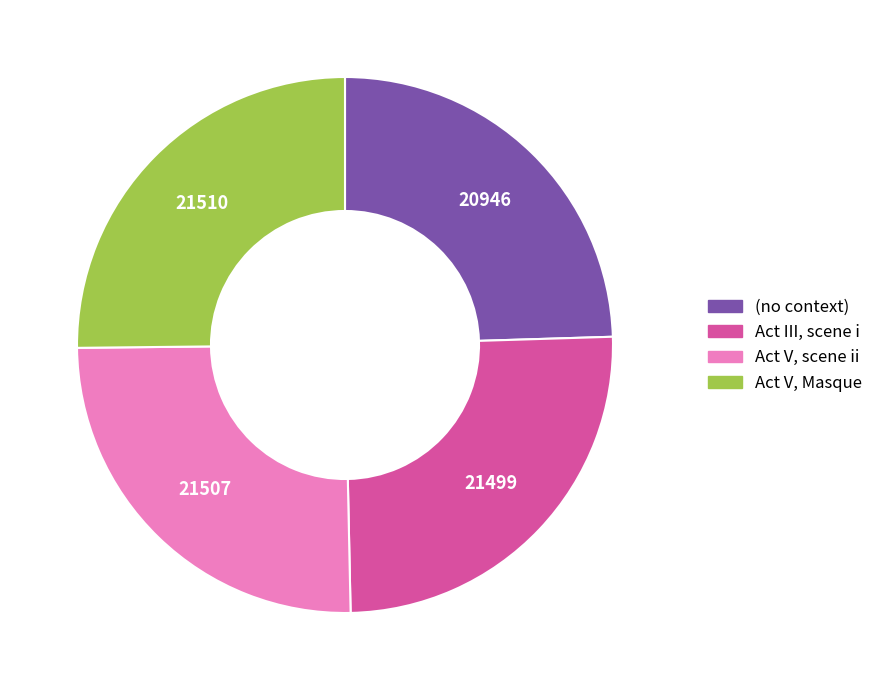

The Act V, scene ii slice represents 13% of the pie. True or false?

False